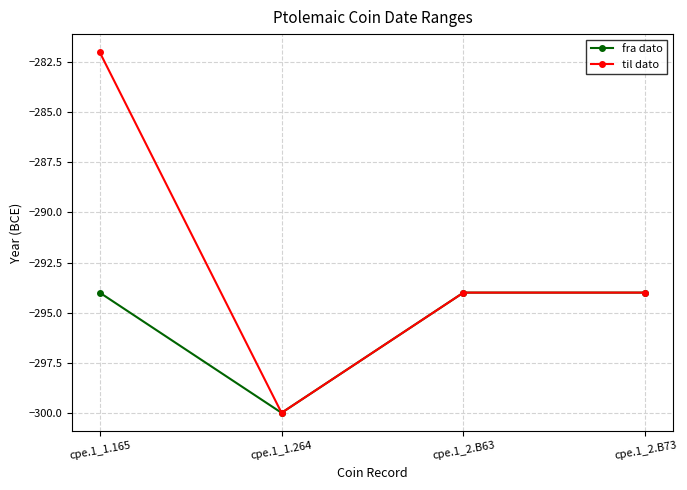

What is the value of the til dato point at the 2nd from the left?

-300